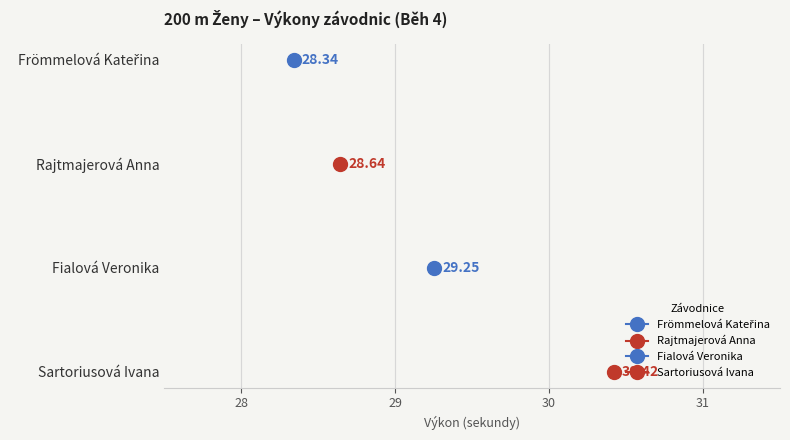

How many values are below 29?

2